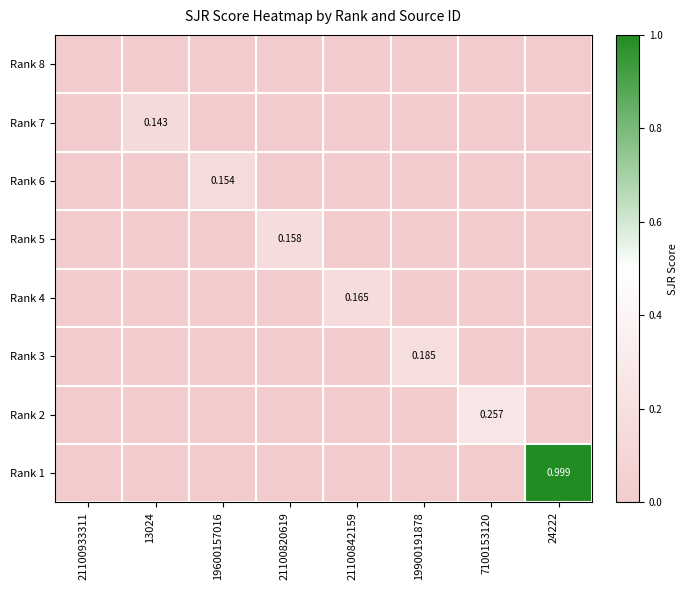

Rank the categories by Rank 6 value from highest to lowest.

19600157016, 21100933311, 13024, 21100820619, 21100842159, 19900191878, 7100153120, 24222